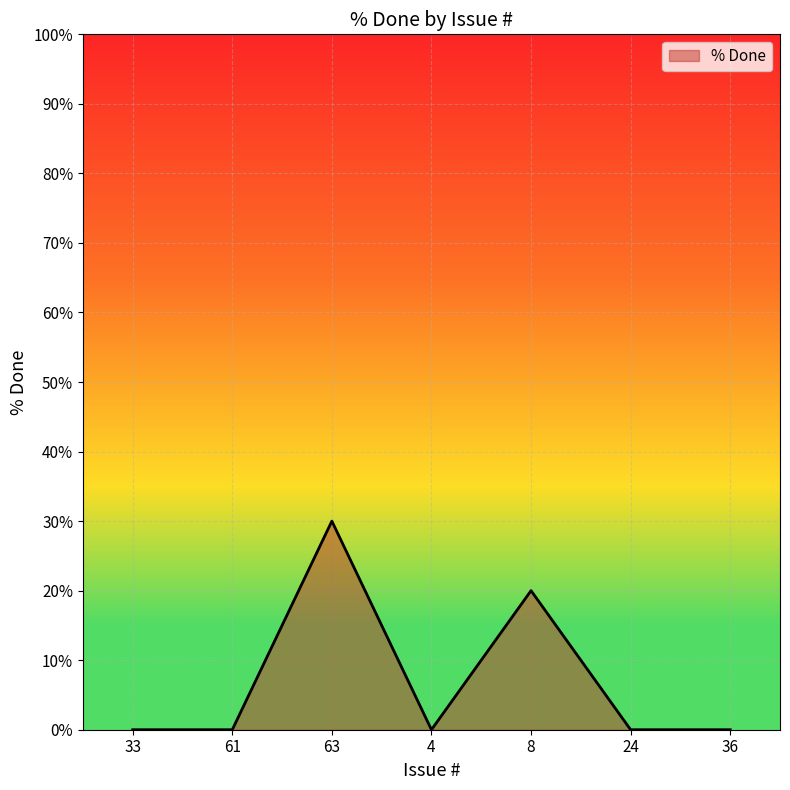

How many values are between 0 and 20?

6